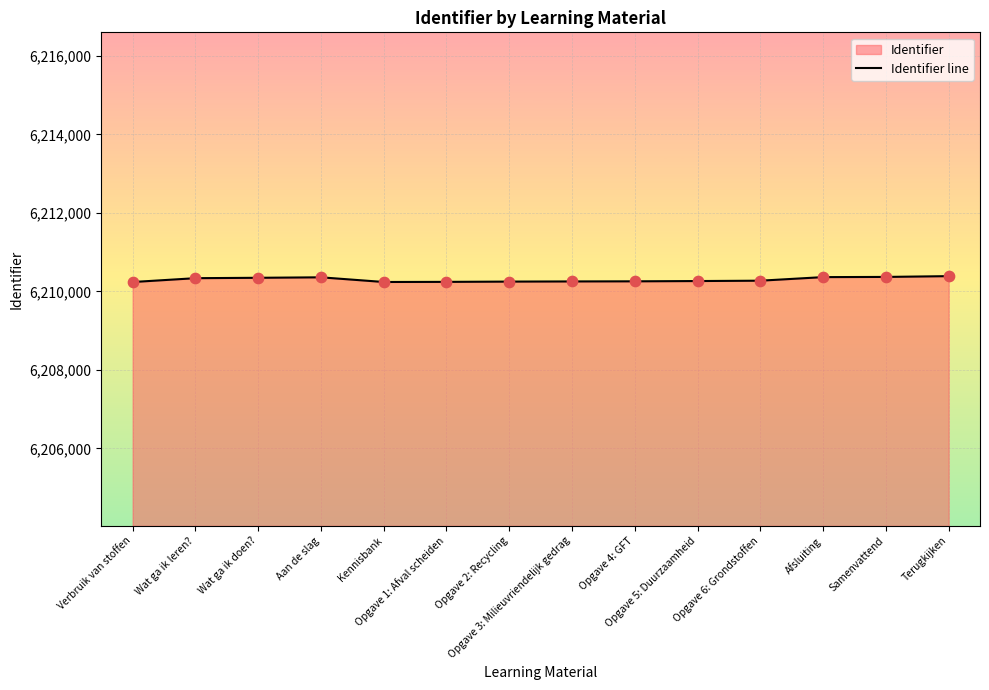

What is the change in value from Kennisbank to Opgave 6: Grondstoffen?

+33